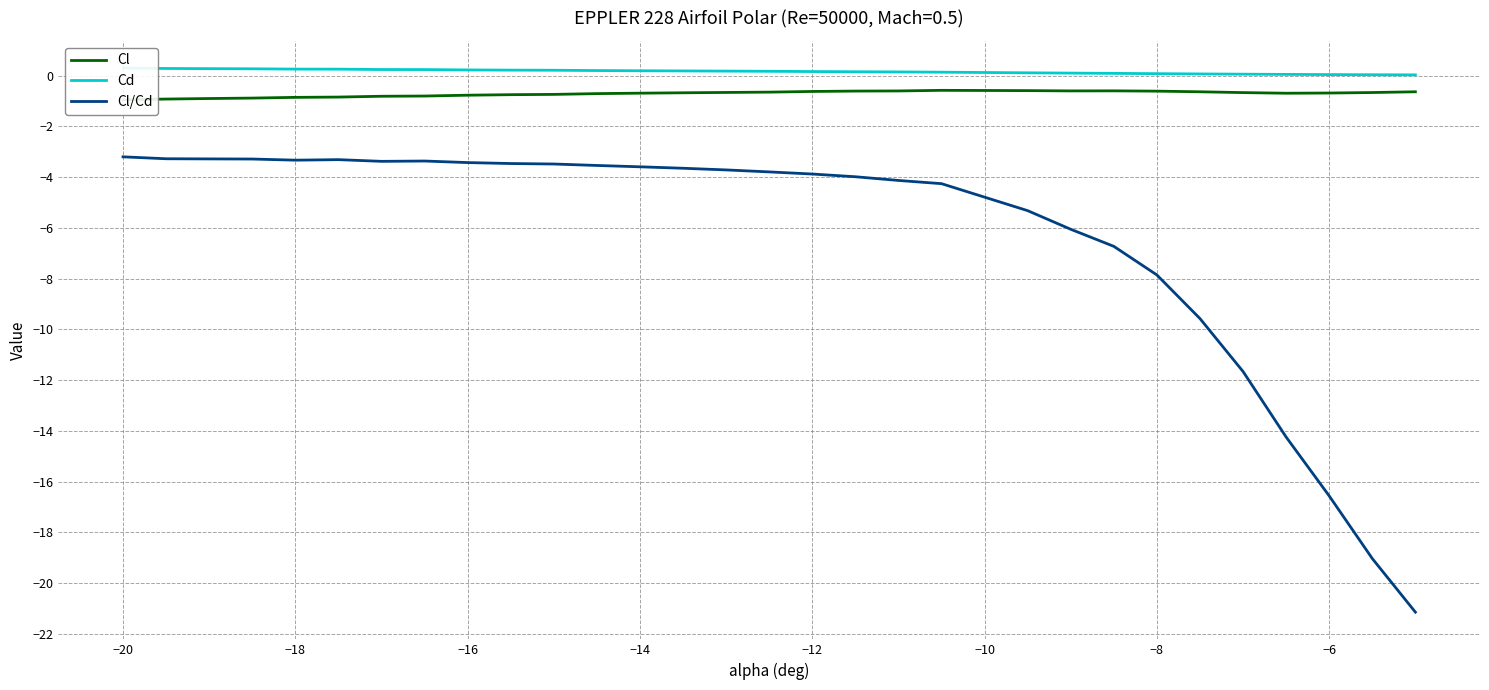

True or false: Cd and Cl cross at least once.

False